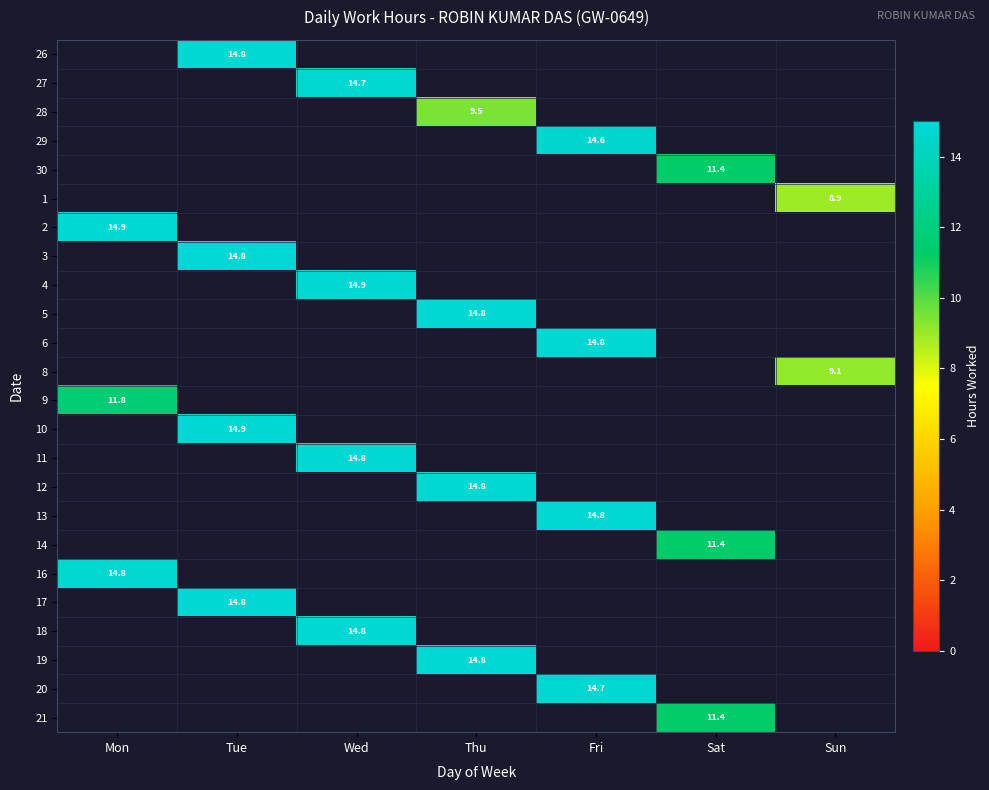

What is the maximum value shown in the chart?

14.9